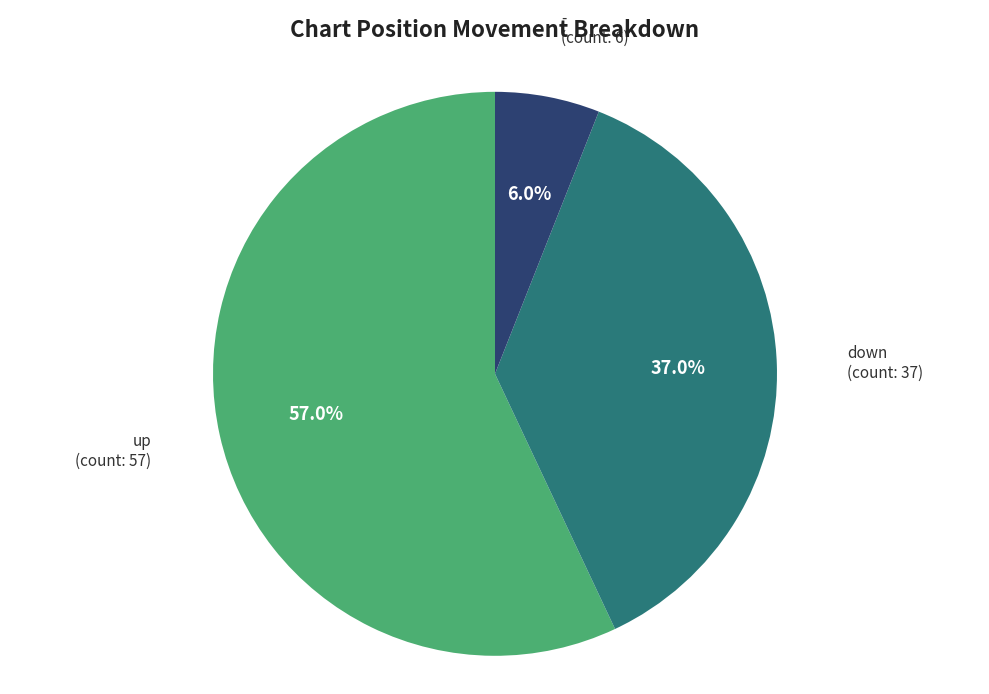

Is the sum of - and up greater than half?

Yes